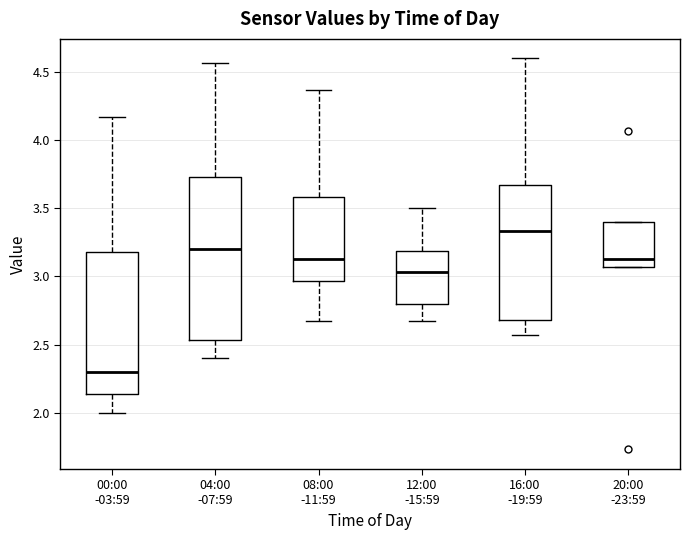

Reading left to right, read every box against the y-axis: the position of its median line, the range the box covers, and the ends of its whiskers. The values are not printed on the chart, so give them approximately, as read against the axis.

00:00 -03:59: median 2.30, box 2.15 to 3.20, whiskers 2.00 to 4.15
04:00 -07:59: median 3.20, box 2.55 to 3.75, whiskers 2.40 to 4.55
08:00 -11:59: median 3.15, box 2.95 to 3.60, whiskers 2.65 to 4.35
12:00 -15:59: median 3.05, box 2.80 to 3.20, whiskers 2.65 to 3.50
16:00 -19:59: median 3.35, box 2.70 to 3.65, whiskers 2.55 to 4.60
20:00 -23:59: median 3.15, box 3.05 to 3.40, whiskers 3.05 to 3.40